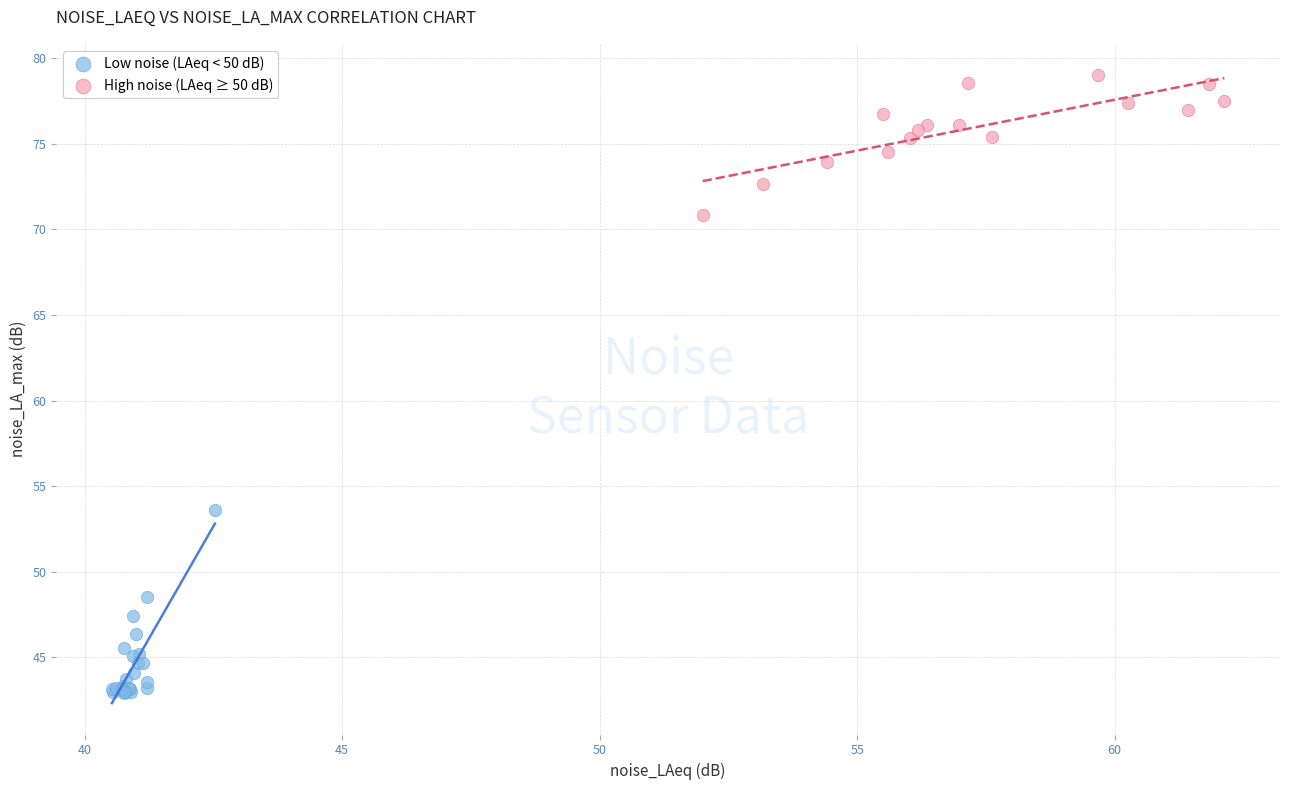

Which series reaches the maximum Y coordinate?

High noise (LAeq ≥ 50 dB)